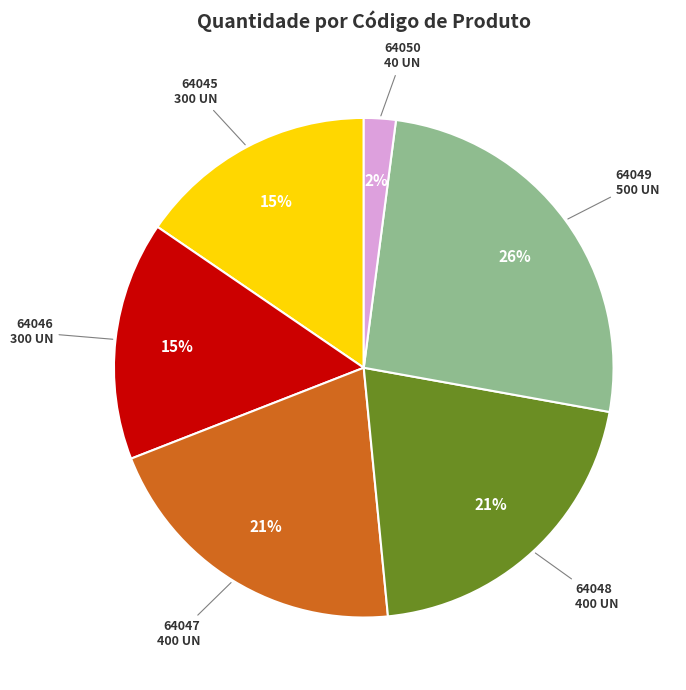

What is the largest slice in the pie chart?

64049 500 UN